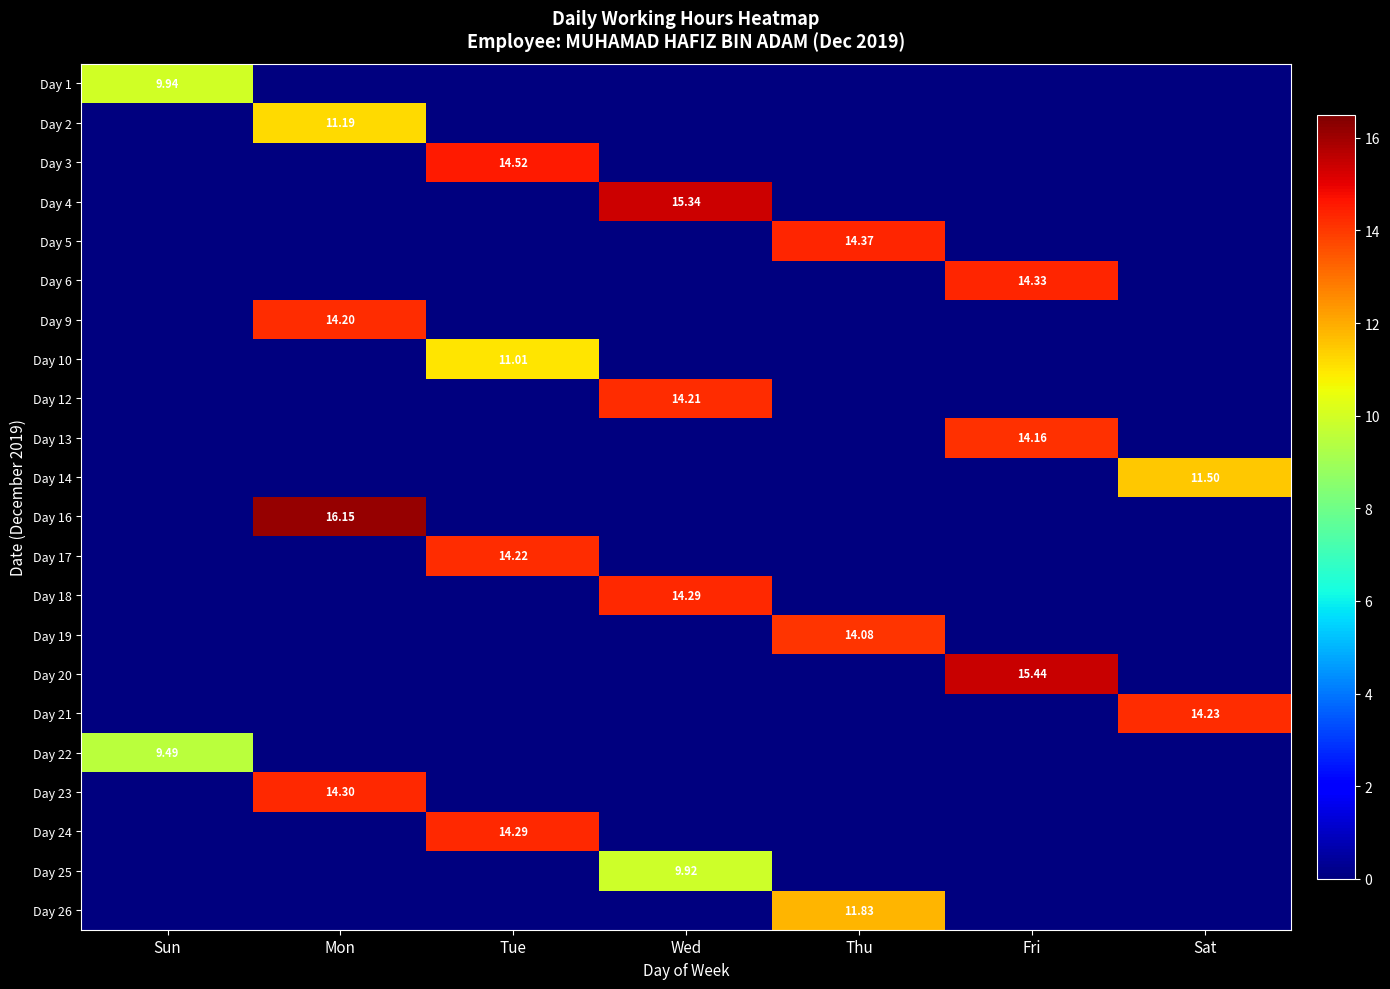

What is the total value across all series at Wed?

53.8